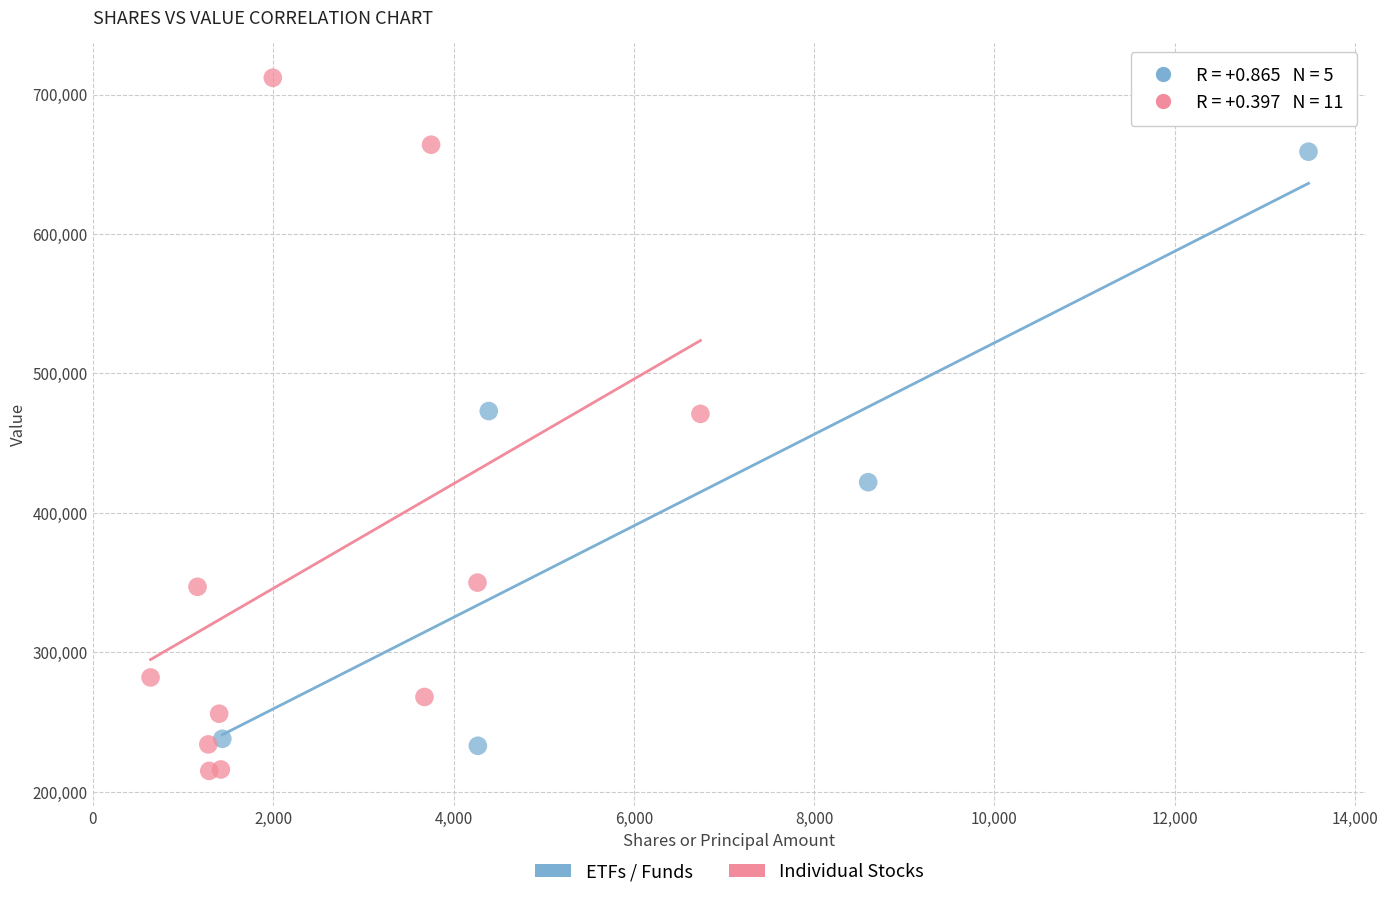

Which series contains the highest Y value?

Individual Stocks